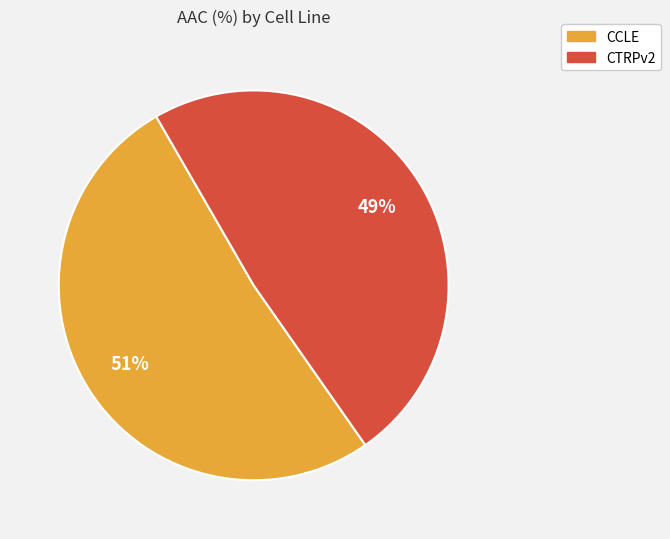

What percentage is the CCLE slice, to the nearest percent?

51%